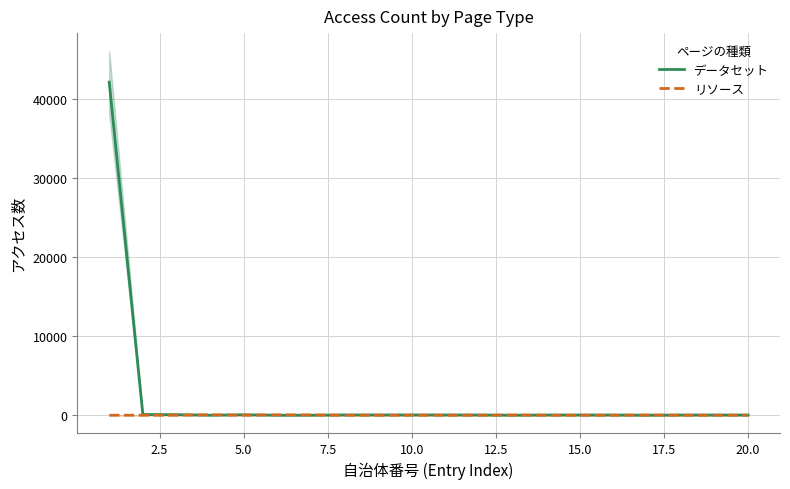

What is the highest value of the データセット series?

42099